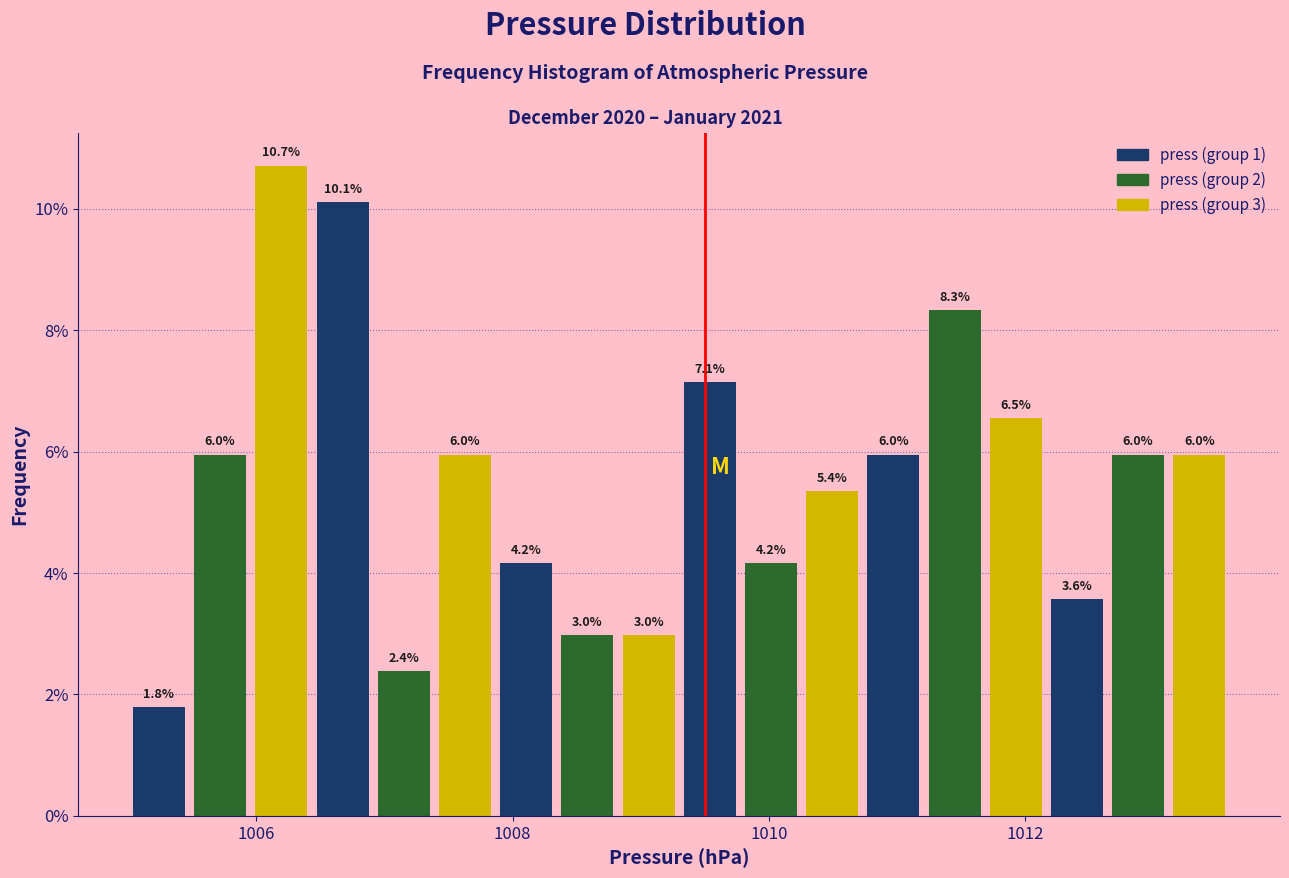

Around what value on the x-axis is the tallest bar? Give the approximate position of its centre, as read against the axis.

1006.2